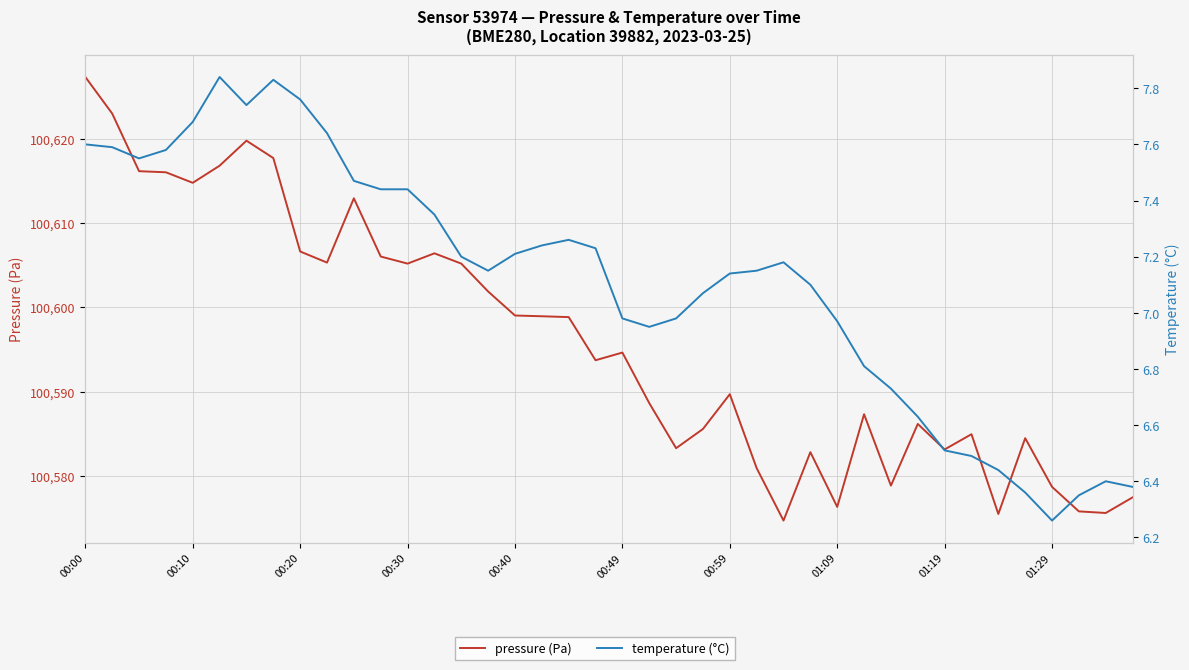

What is the greatest value displayed?

100627.3